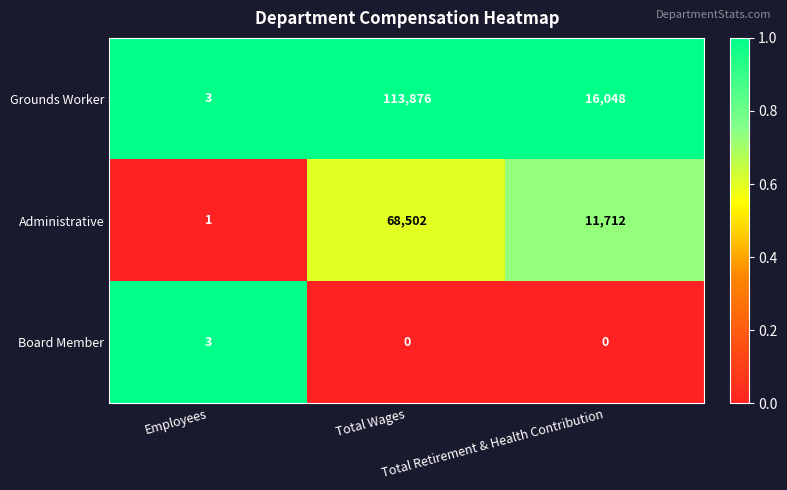

Count the Grounds Worker values in the range 3 to 113876.

3